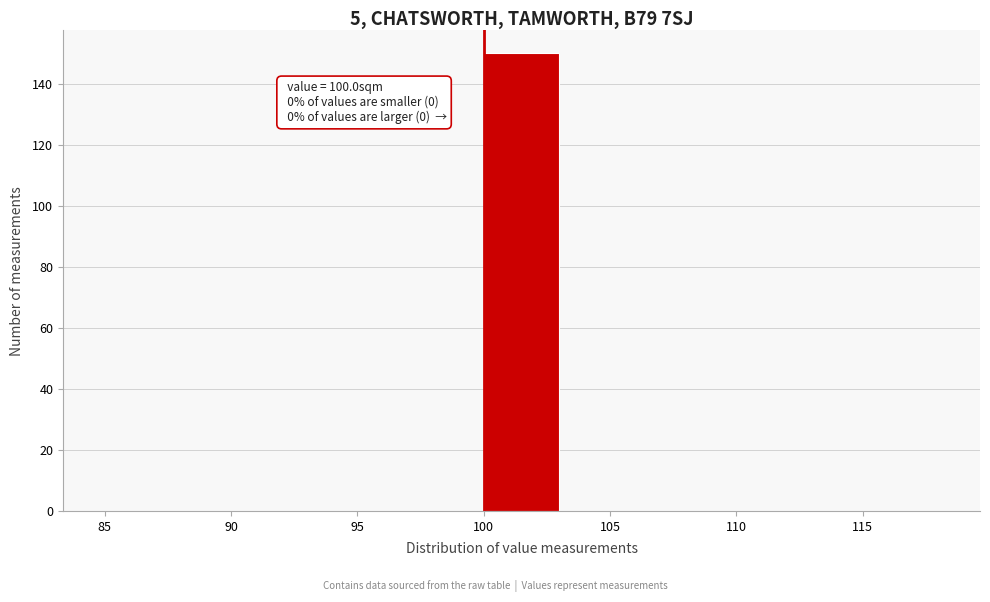

Which range on the x-axis has the tallest bar?

100 to 103